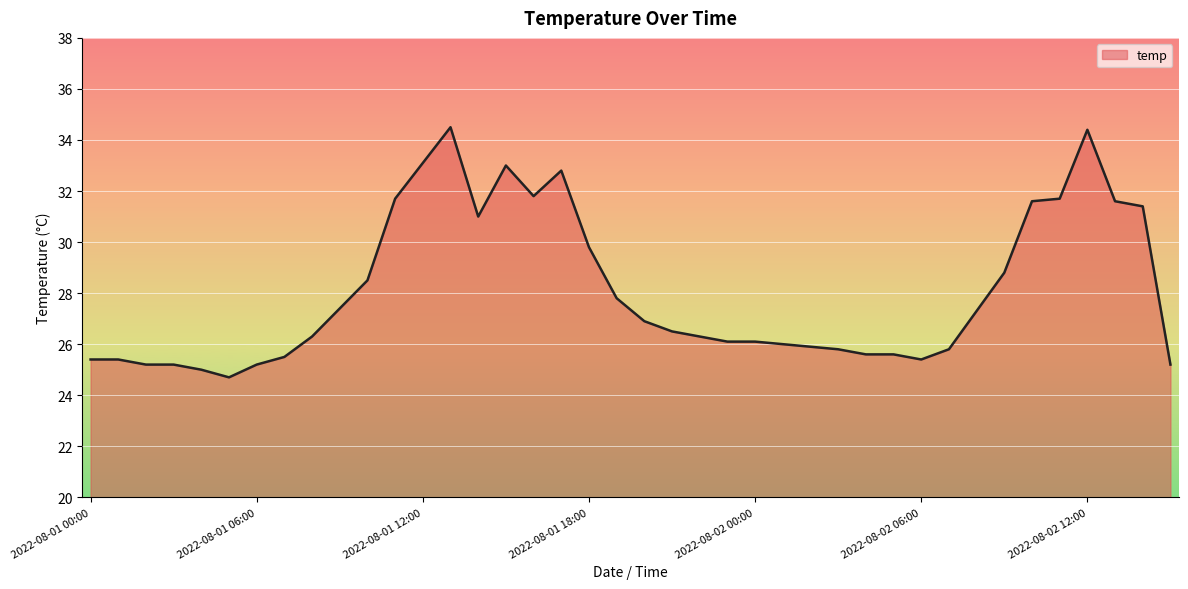

How many lines are shown in the chart?

1